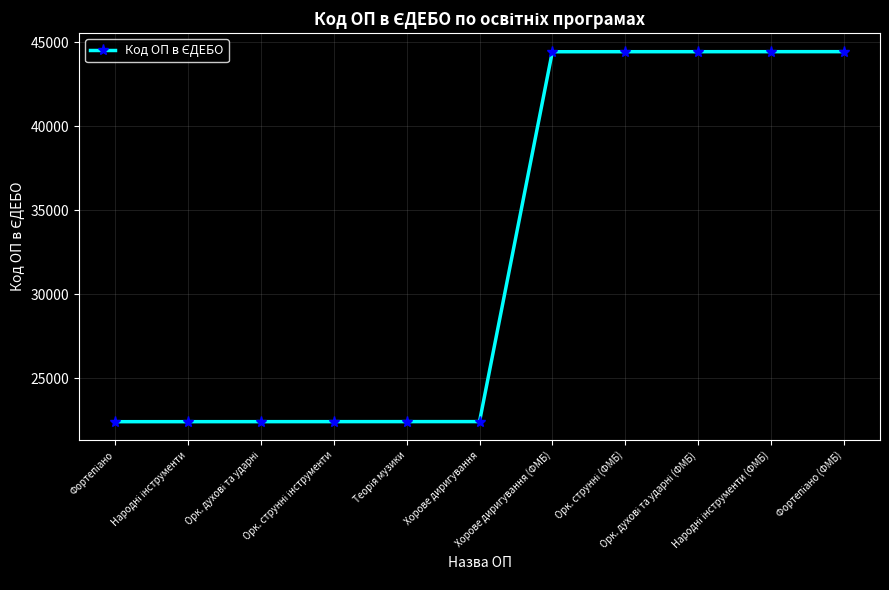

What is the smallest value displayed?

22405